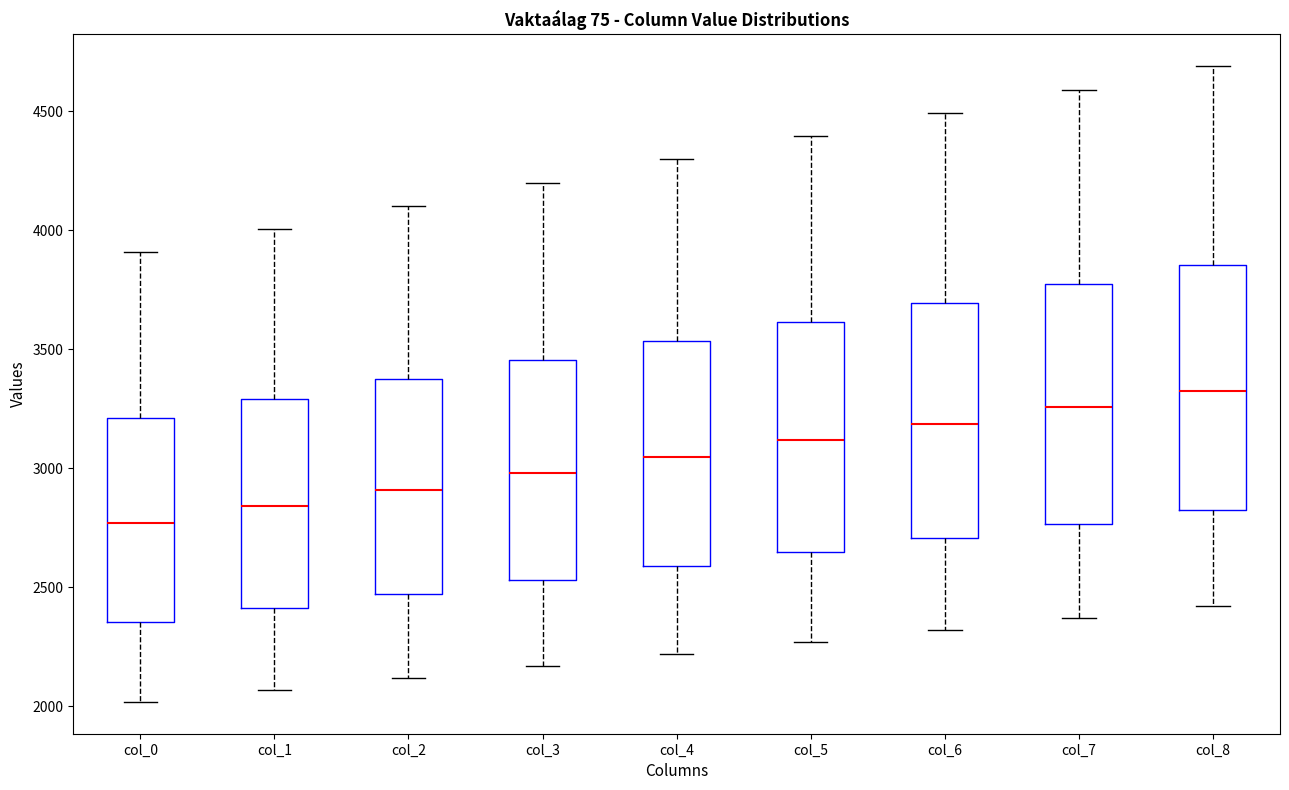

Reading left to right, transcribe this box plot: for each box, give where its median line is, the range the box spans, and where its two whiskers end, as read against the y-axis. The values are not printed on the chart, so give them approximately, as read against the axis.

col_0: median 2750, box 2350 to 3200, whiskers 2000 to 3900
col_1: median 2850, box 2400 to 3300, whiskers 2050 to 4000
col_2: median 2900, box 2450 to 3350, whiskers 2100 to 4100
col_3: median 3000, box 2550 to 3450, whiskers 2150 to 4200
col_4: median 3050, box 2600 to 3550, whiskers 2200 to 4300
col_5: median 3100, box 2650 to 3600, whiskers 2250 to 4400
col_6: median 3200, box 2700 to 3700, whiskers 2300 to 4500
col_7: median 3250, box 2750 to 3750, whiskers 2350 to 4600
col_8: median 3350, box 2850 to 3850, whiskers 2400 to 4700